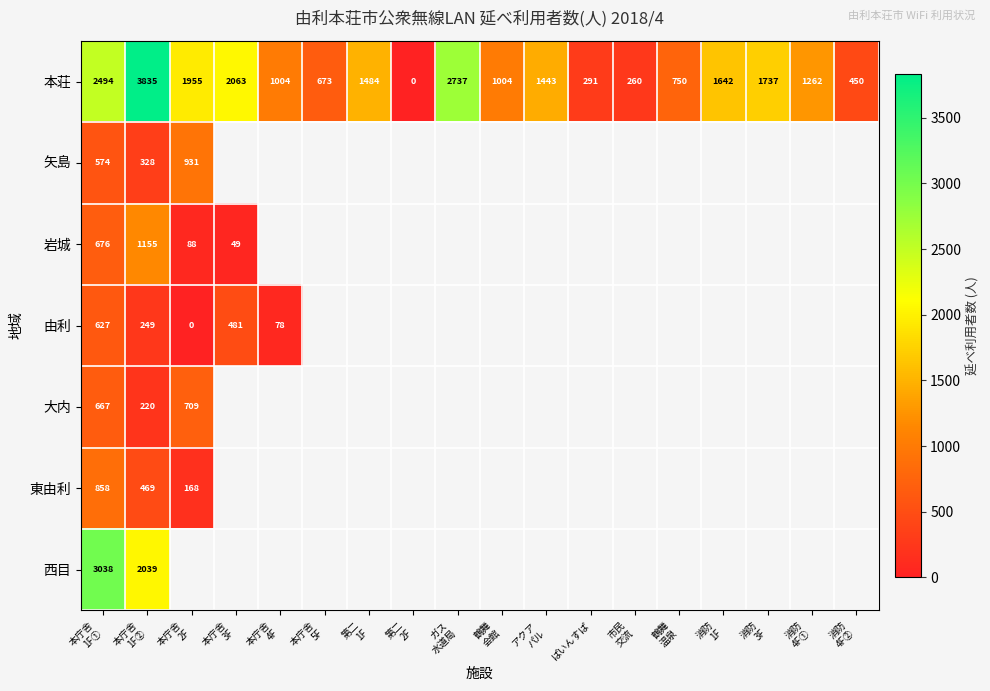

What is the sum of all 本荘 values?

25084